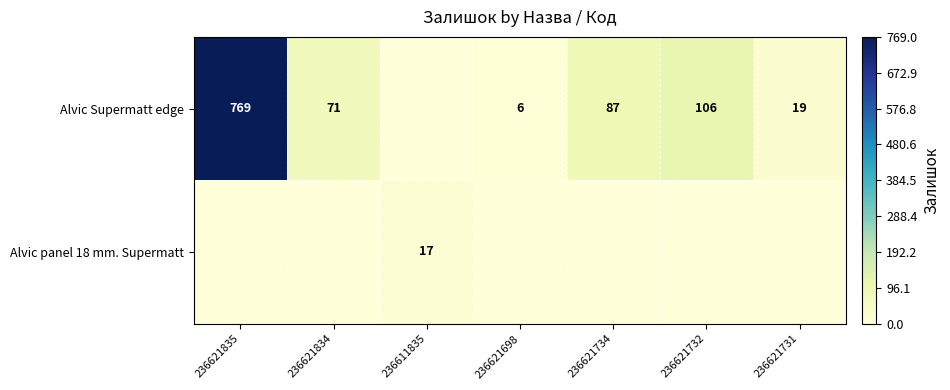

True or false: Alvic Supermatt edge has a value of 87 at 236621734.

True